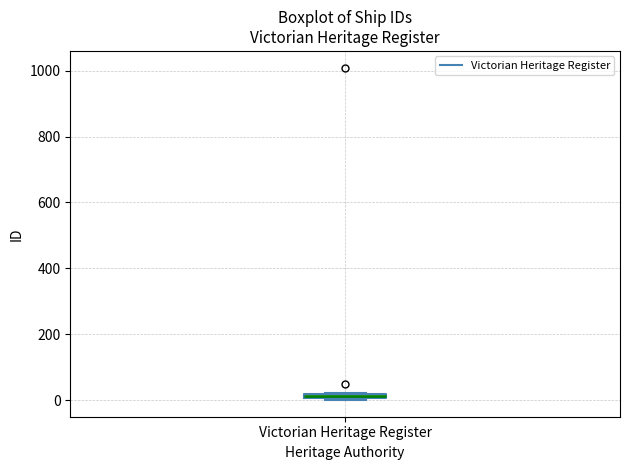

Where is the upper edge of the box for Victorian Heritage Register on the y-axis? The values are not printed on the chart, so give them approximately, as read against the axis.

20